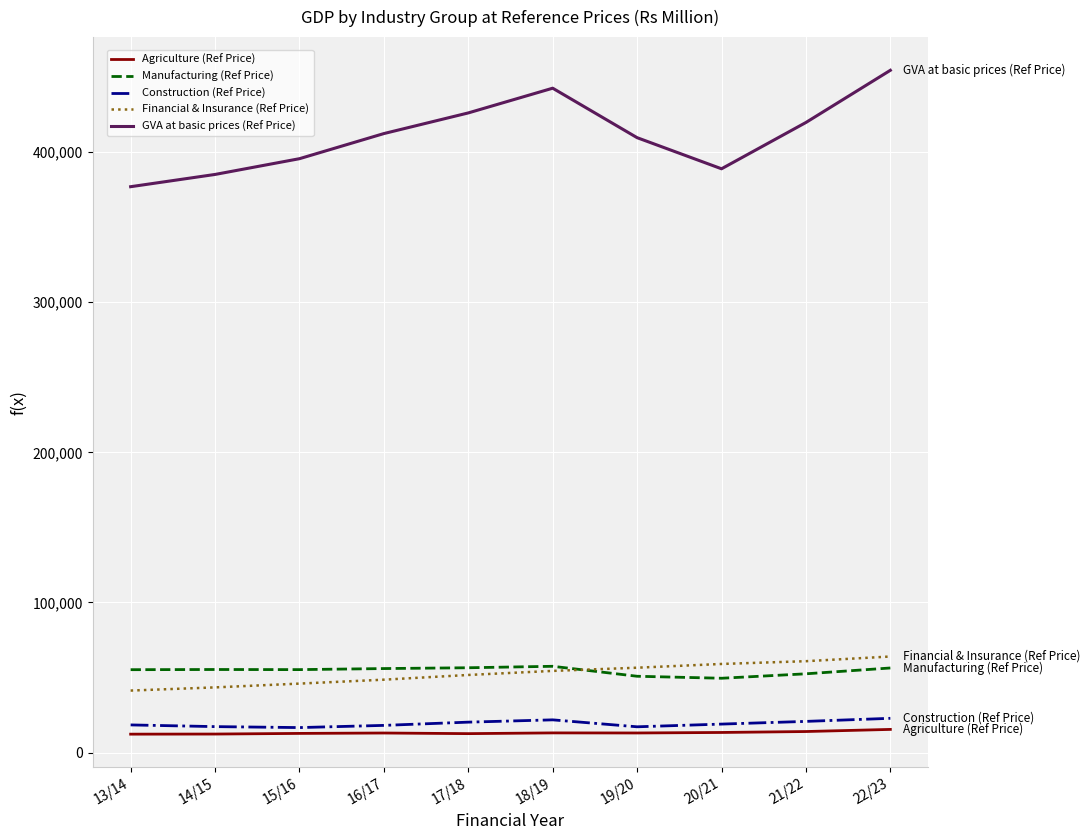

True or false: Agriculture (Ref Price) and Financial & Insurance (Ref Price) intersect in this chart.

False